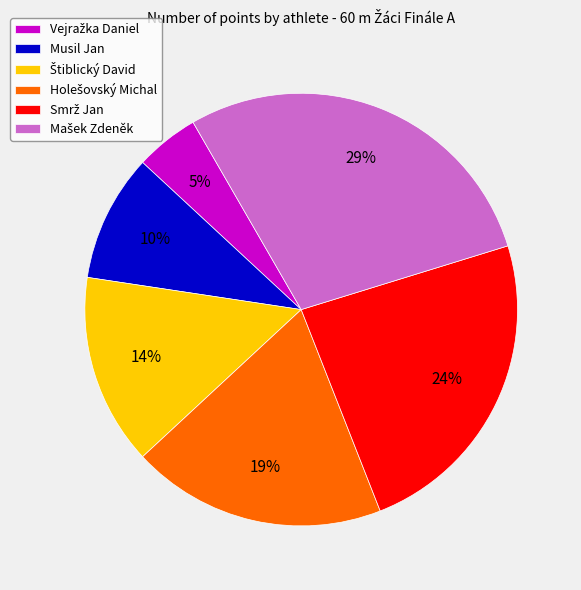

To the nearest percent, what is the average slice percentage?

17%